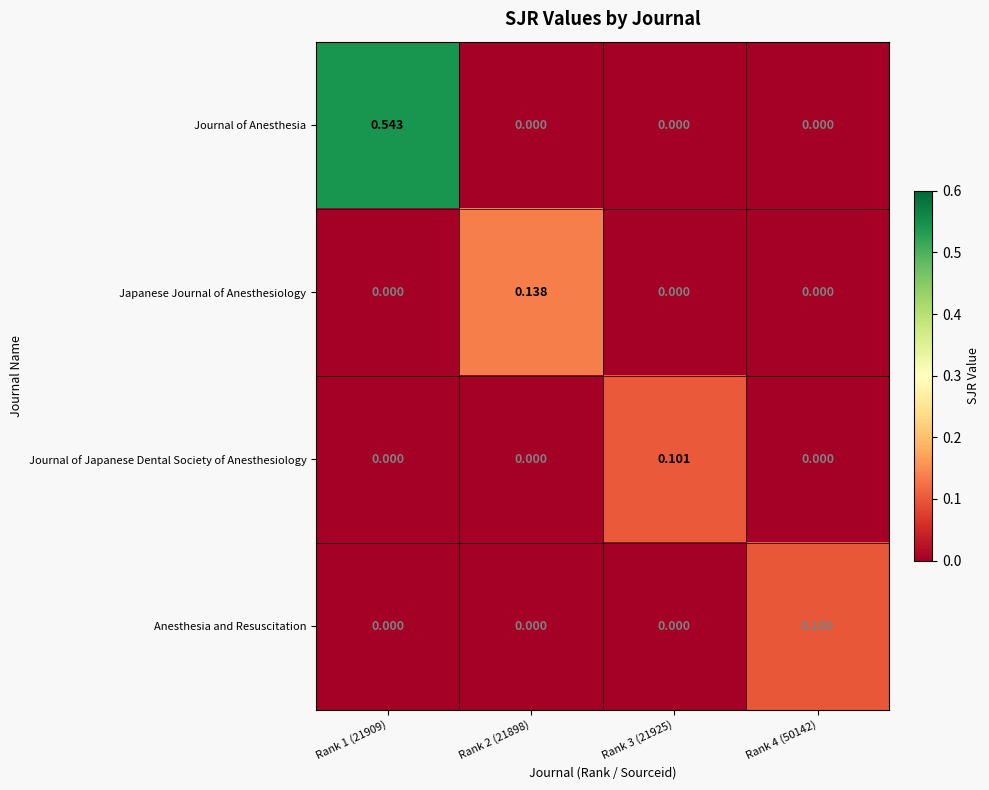

Which series has the widest spread of values?

Journal of Anesthesia